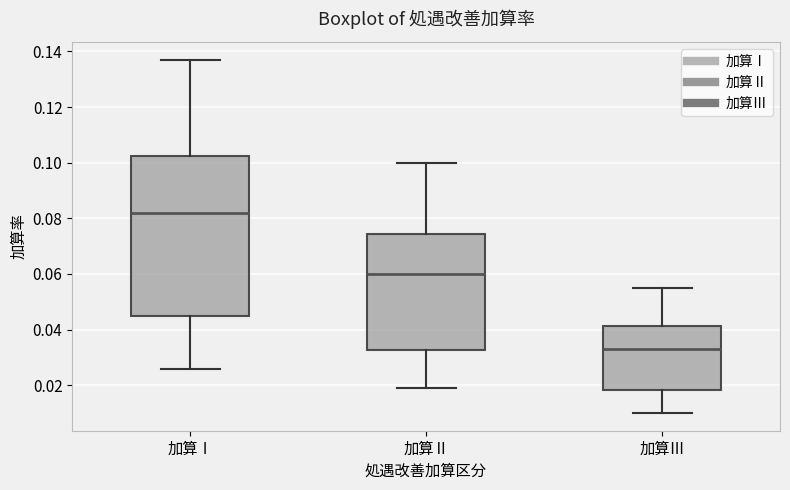

Which box's median line is the highest?

加算Ⅰ